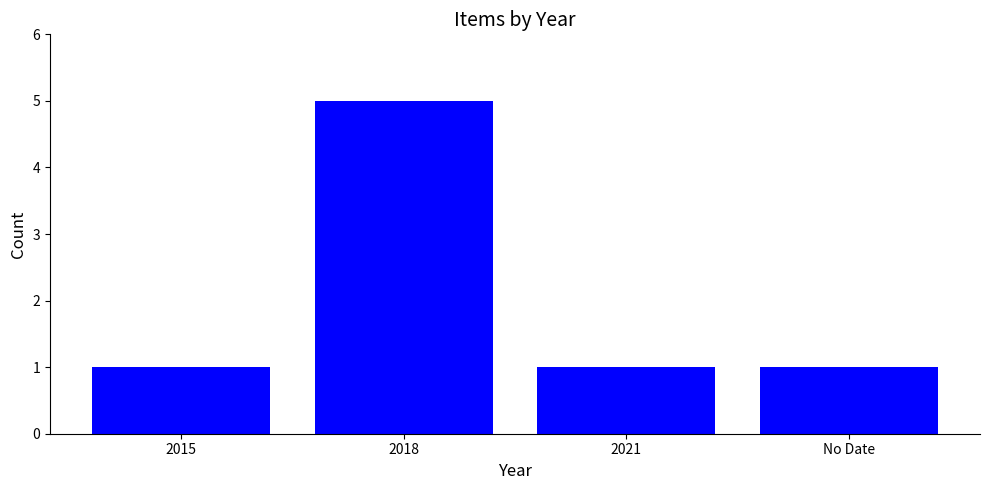

What is the value of the 3rd bar from the left?

1